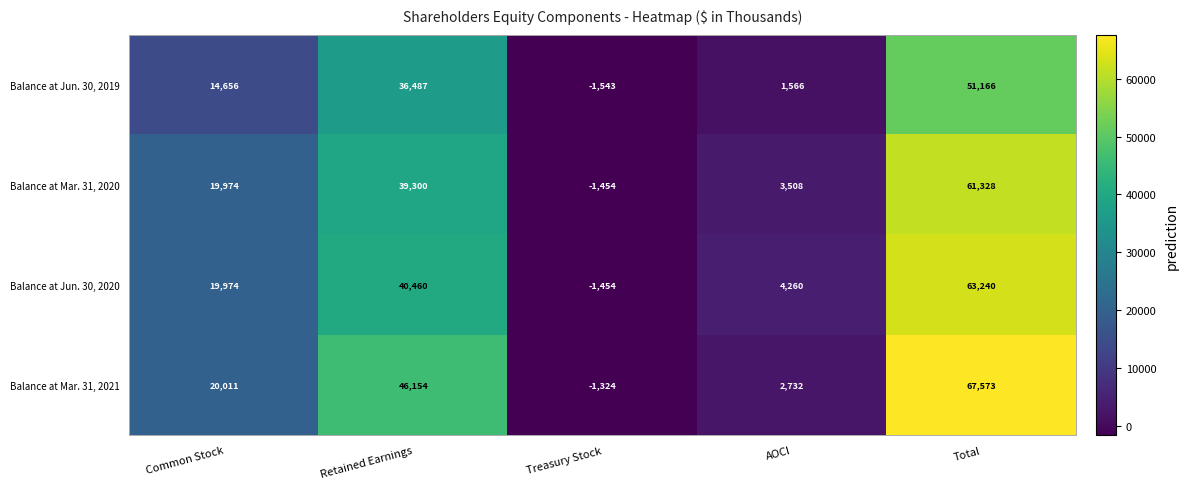

Rank the categories by Balance at Jun. 30, 2019 value from highest to lowest.

Total, Retained Earnings, Common Stock, AOCI, Treasury Stock